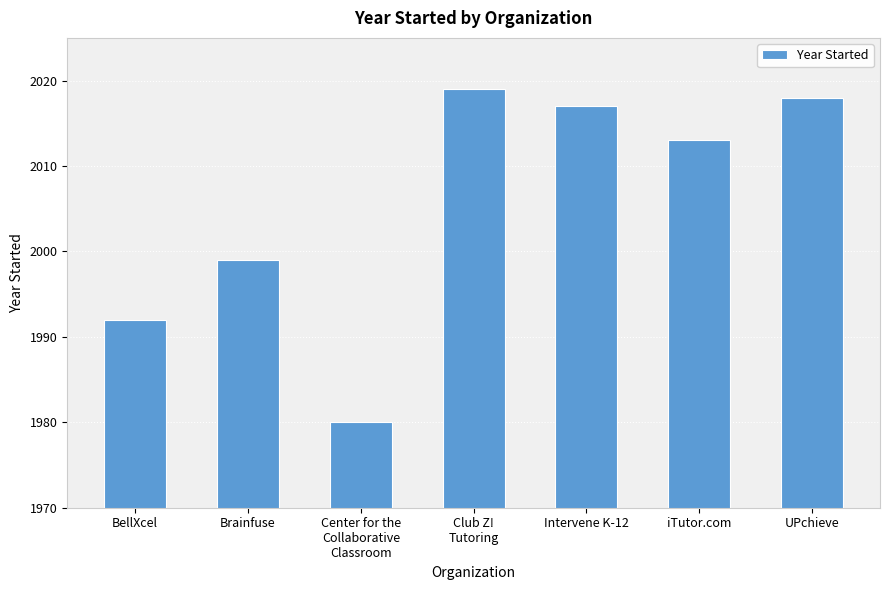

Reading right to left, transcribe all the data shown in this chart.

2018	2013	2017	2019	1980	1999	1992